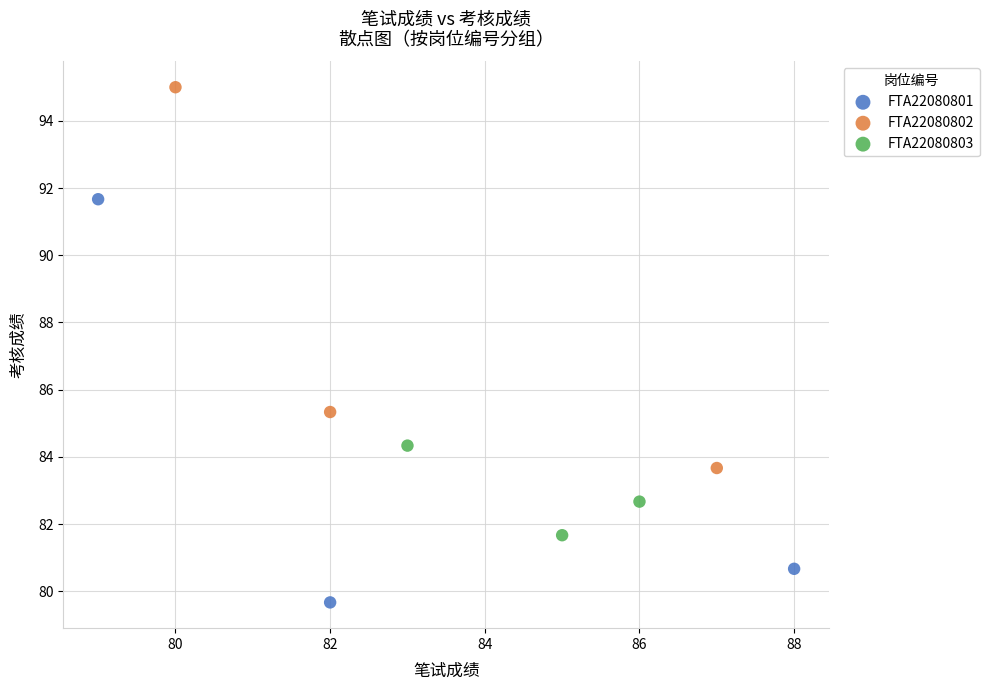

Which series reaches the maximum Y coordinate?

FTA22080802